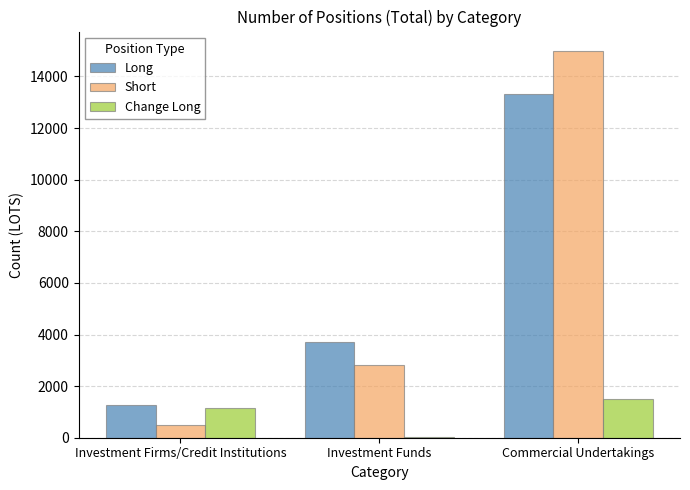

How many groups of bars are there?

3